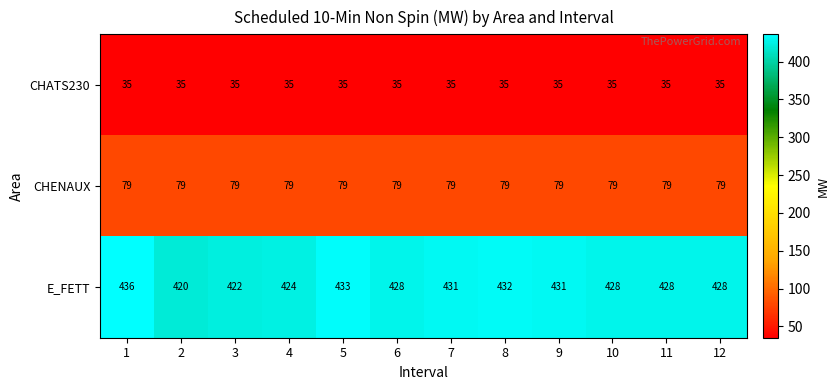

At how many categories does at least one series exceed 302?

12